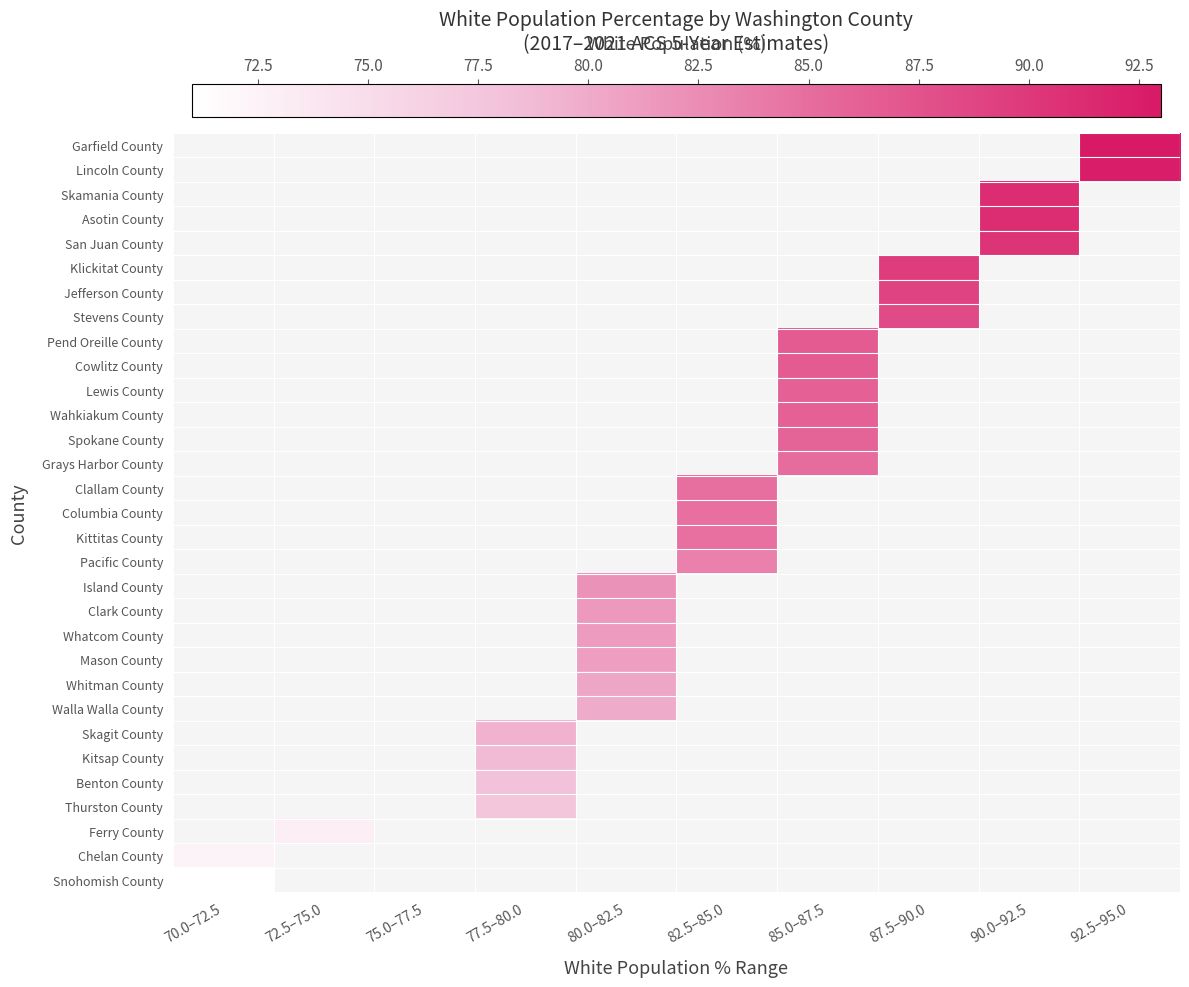

How many data points does each series have?

10